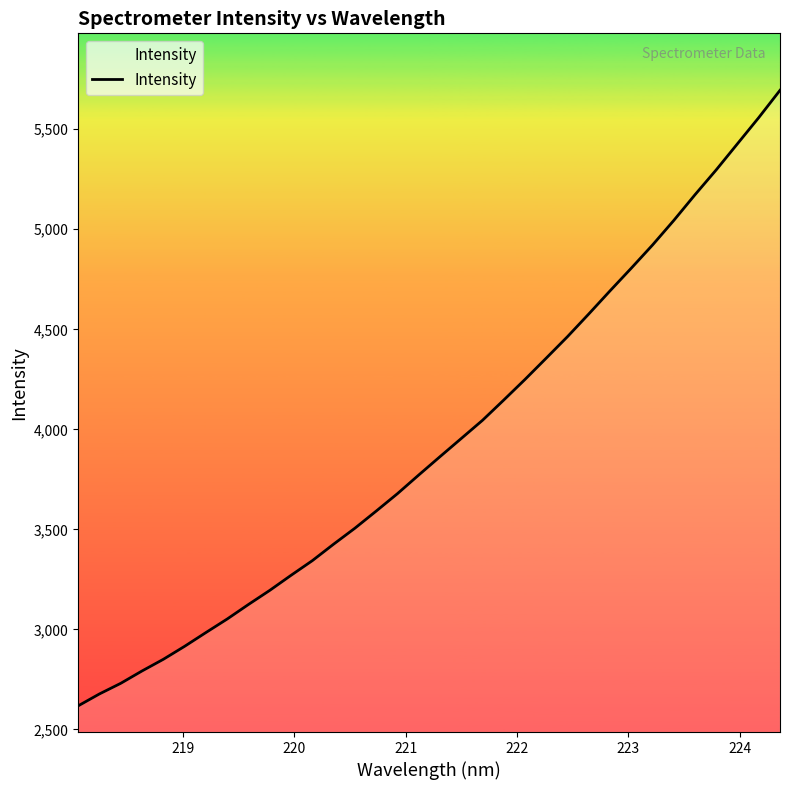

What is the difference between the maximum and minimum values?

3077.6